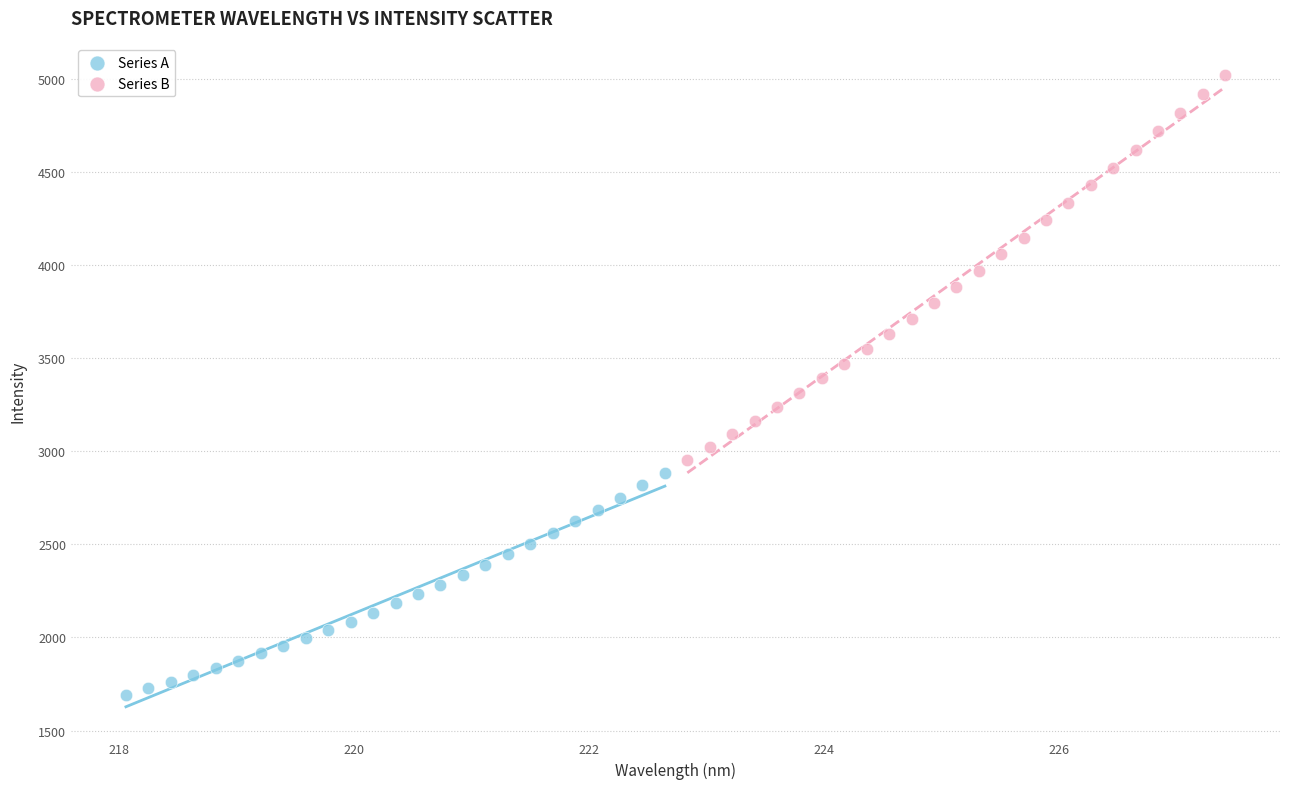

Which series has the widest spread of Y values?

Series B